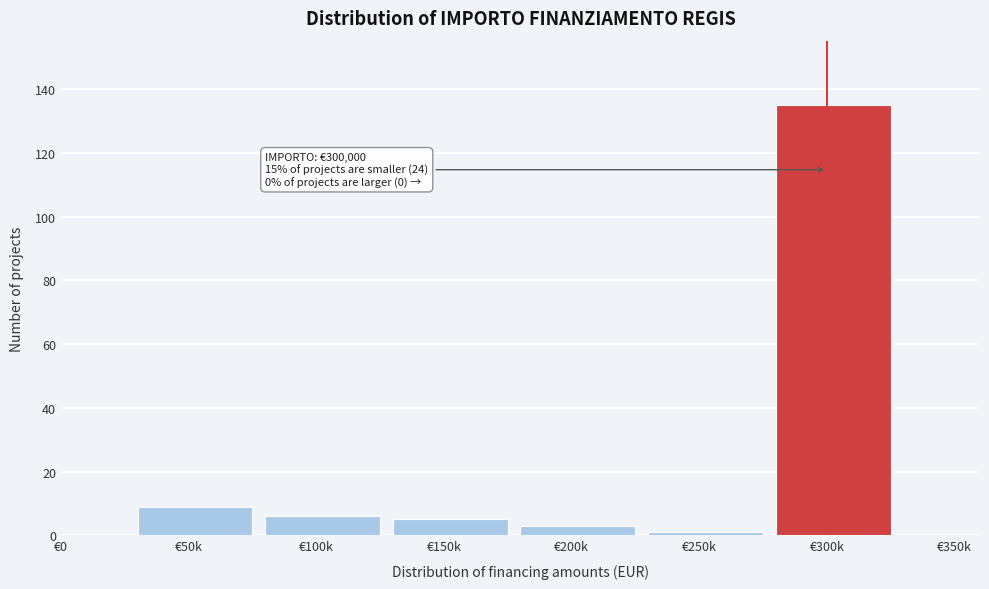

At which category does the chart reach its peak across all series?

€300k